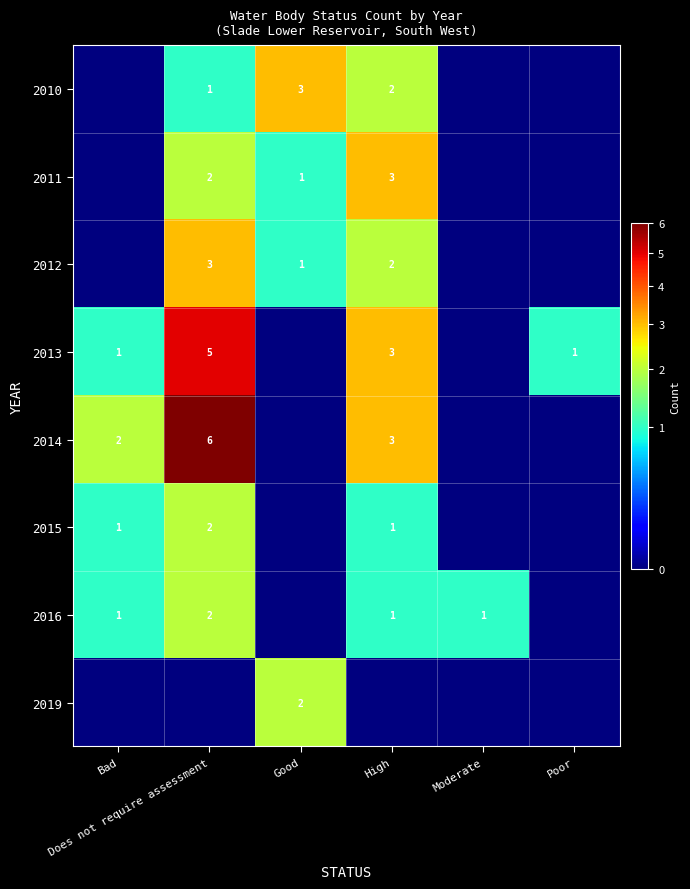

What is the difference between the second highest and second lowest values in the 2010 series?

2